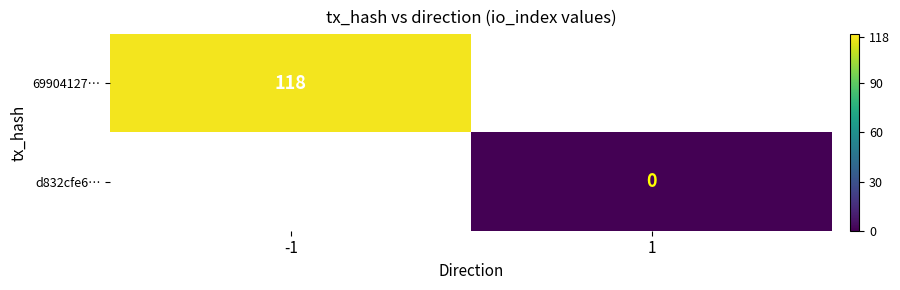

The value of 69904127… at -1 is 118. True or false?

True